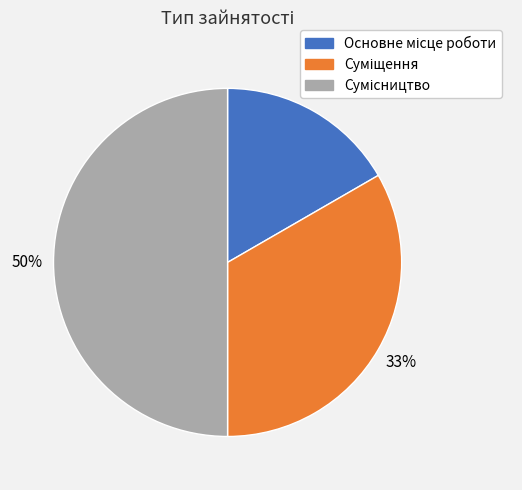

To the nearest percent, what is the average slice percentage?

33%